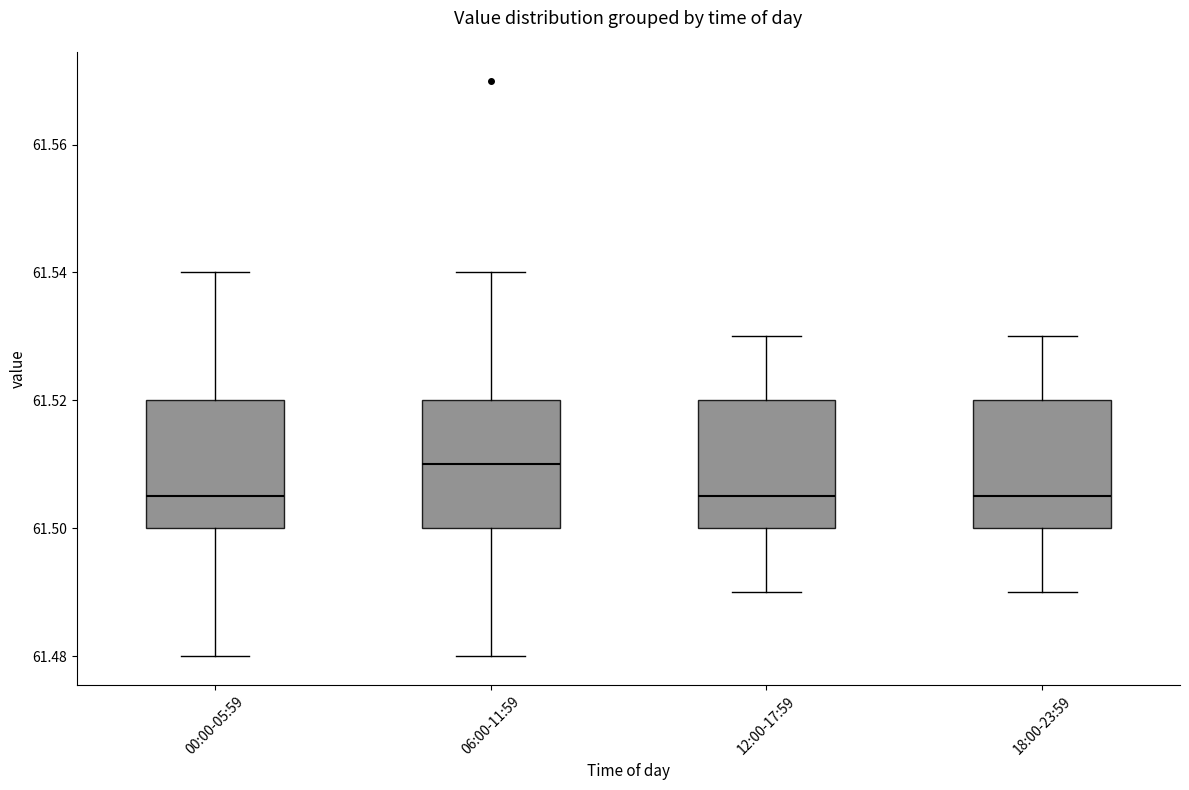

Which box's median line is the highest?

06:00-11:59